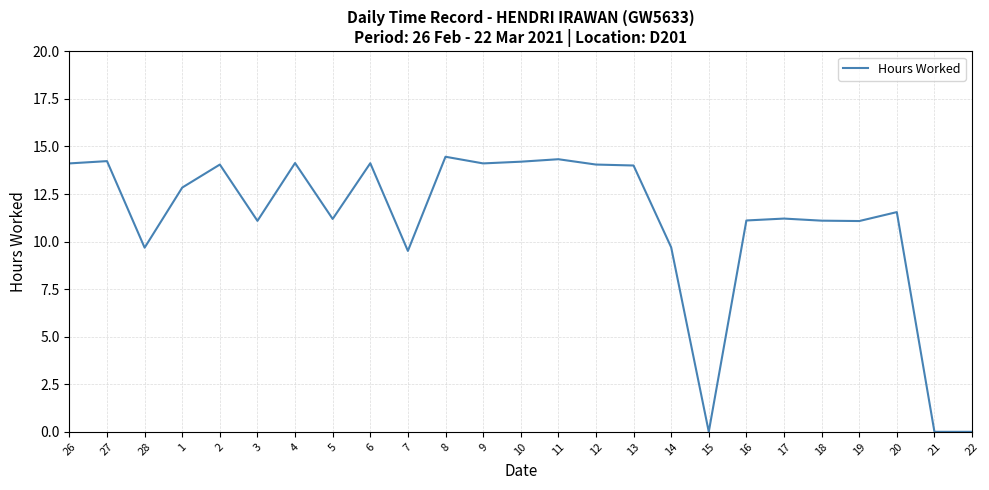

What is the change in value from 7 to 9?

+4.6